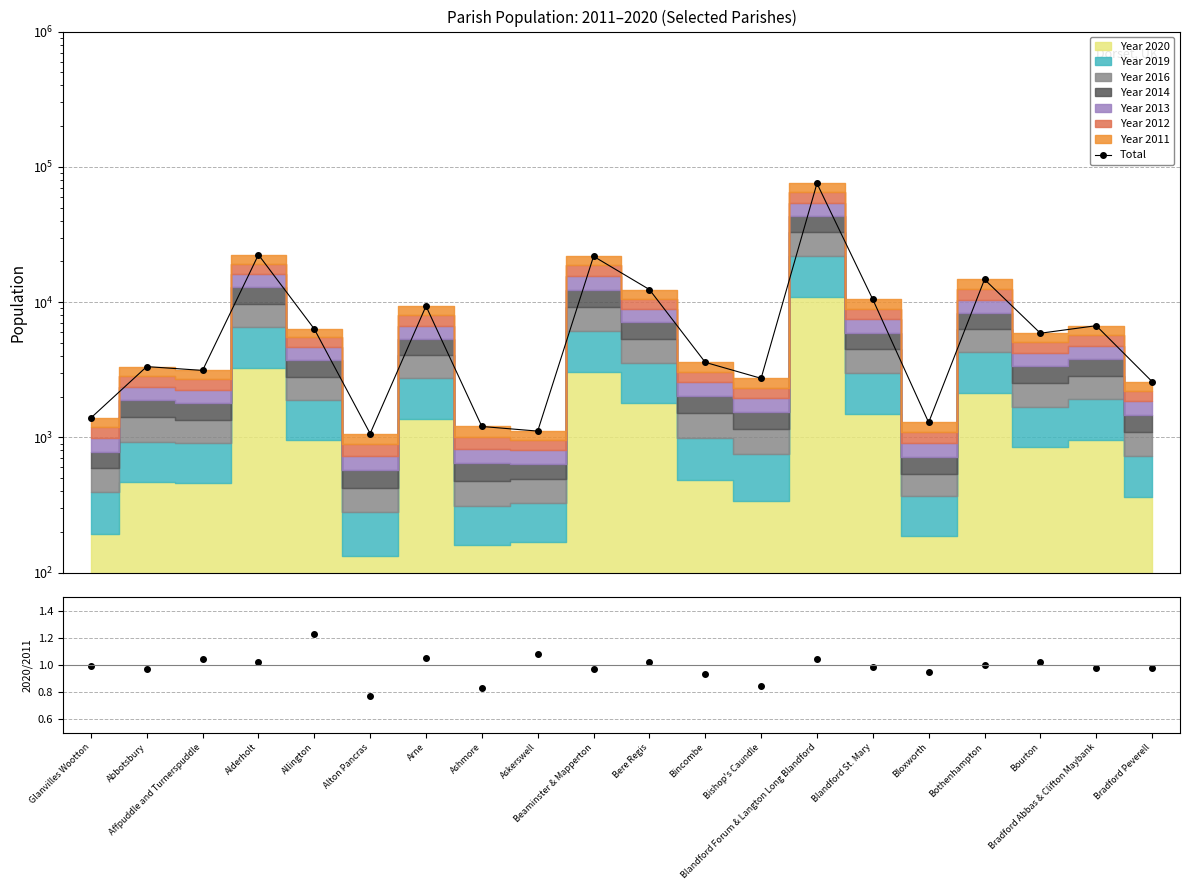

Where is the first local minimum?

Affpuddle and Turnerspuddle